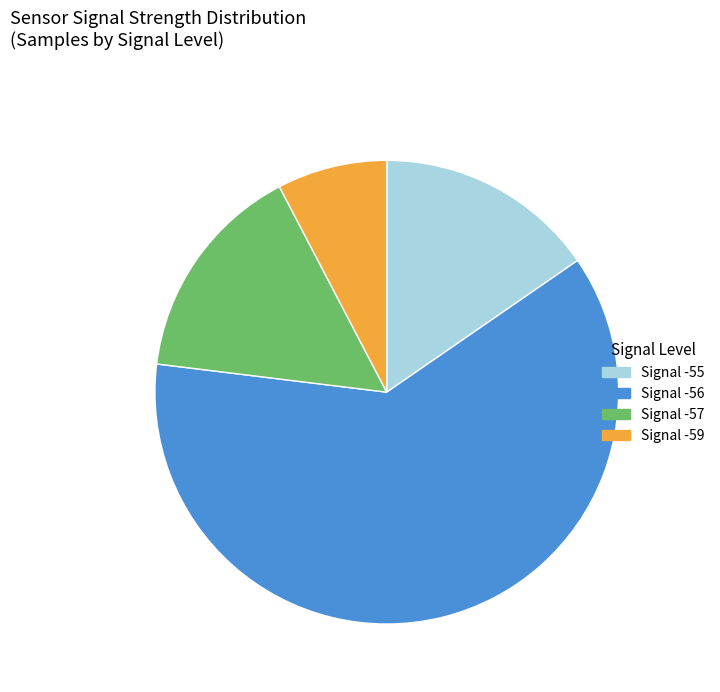

Which slice is the largest?

Signal -56